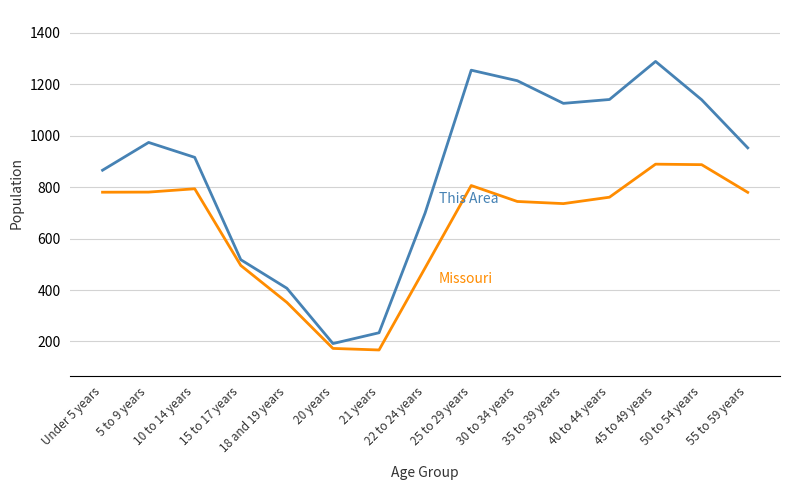

What is the greatest value displayed?

1289.0